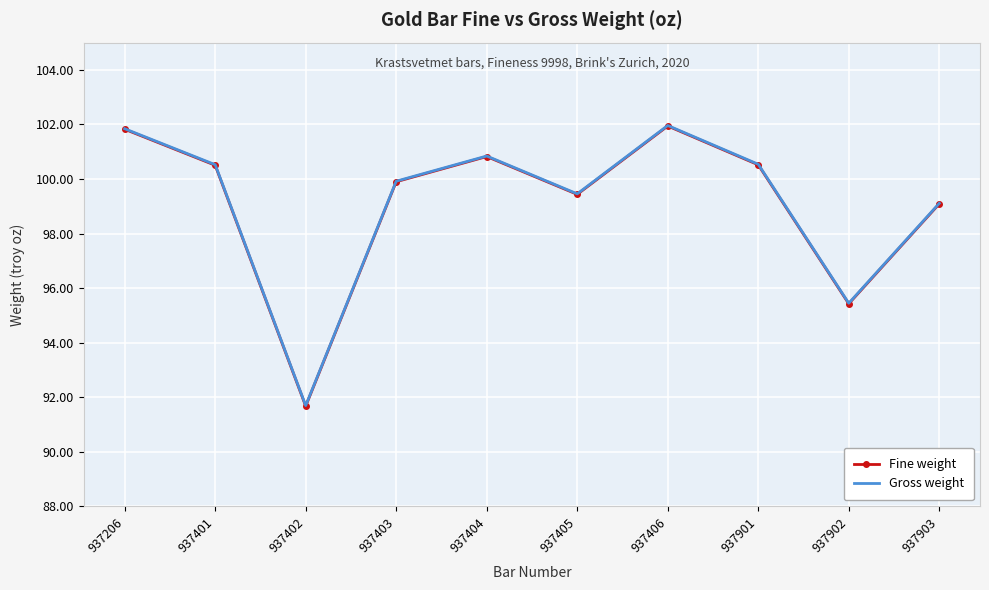

True or false: Gross weight has a value of 166.2 at 937903.

False